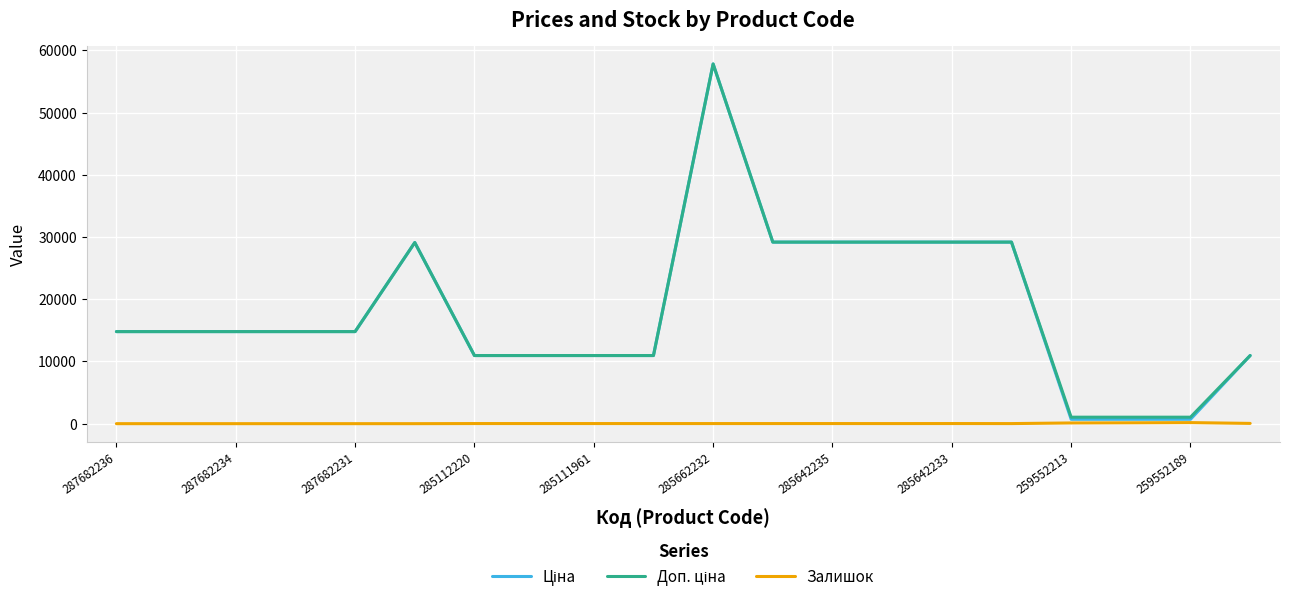

True or false: Ціна and Залишок cross at least once.

False